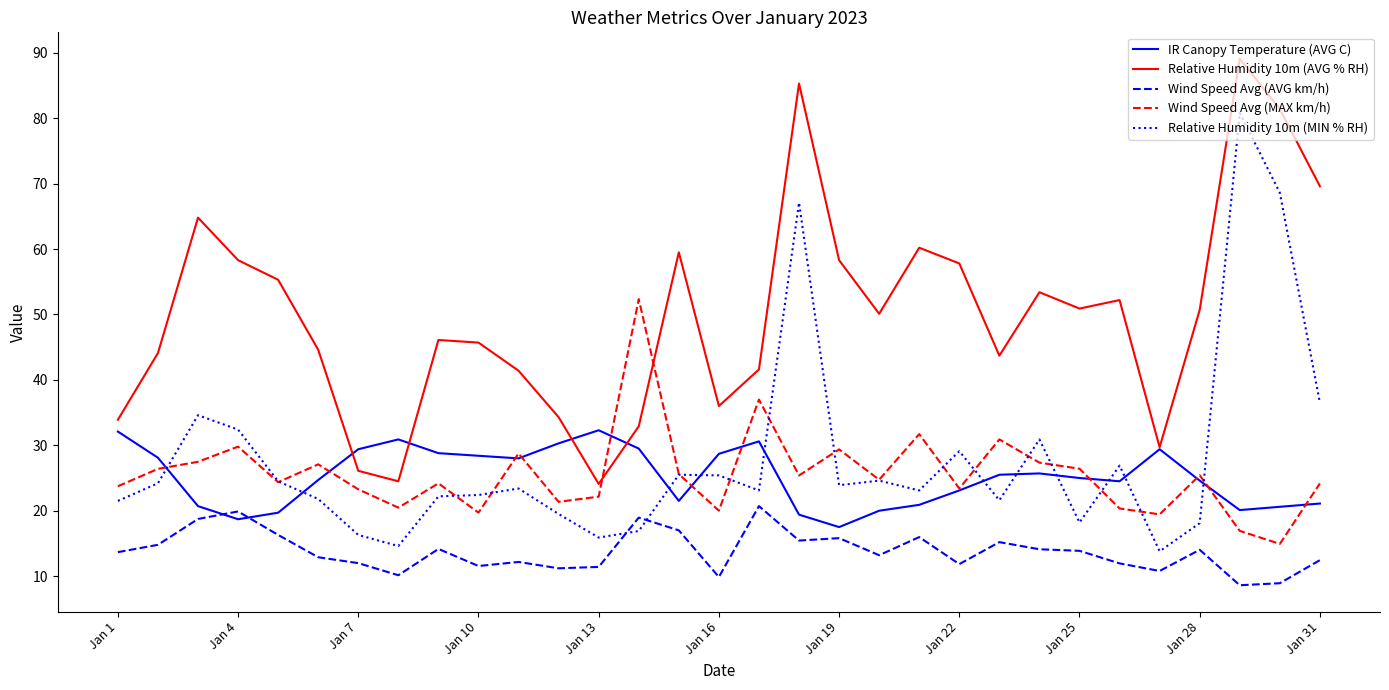

True or false: Wind Speed Avg (AVG km/h) has more than 1 points higher than both neighbors.

True